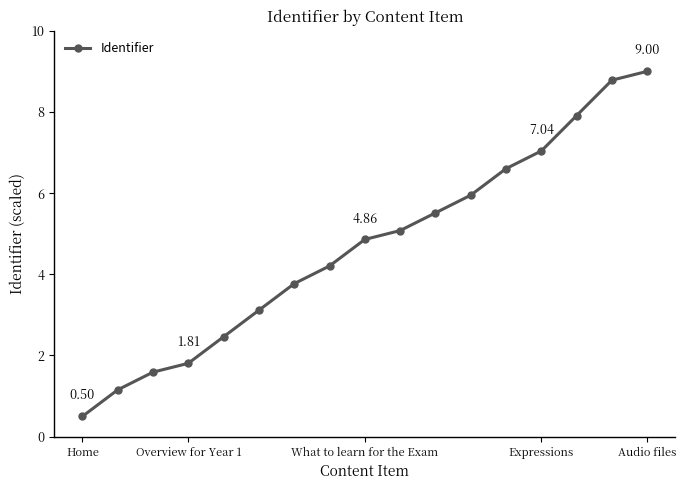

What is the value of the 1st point from the left?

0.5